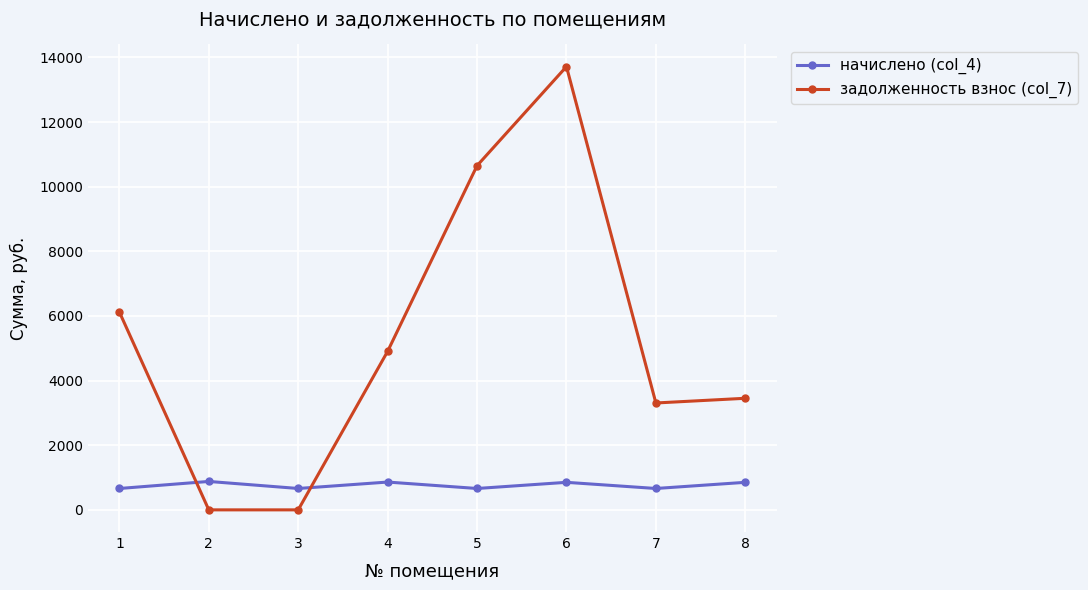

Between 1 and 2, which series saw the biggest shift?

задолженность взнос (col_7)